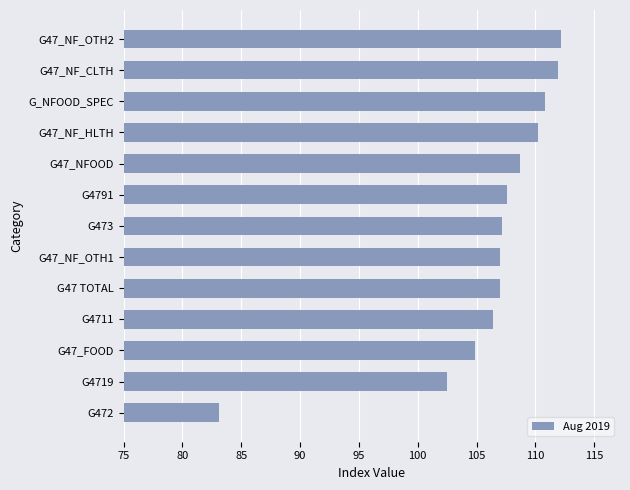

Reading bottom to top, list all the values displayed in this chart.

83.1	102.5	104.9	106.4	107.0	107.0	107.2	107.6	108.7	110.2	110.8	111.9	112.2